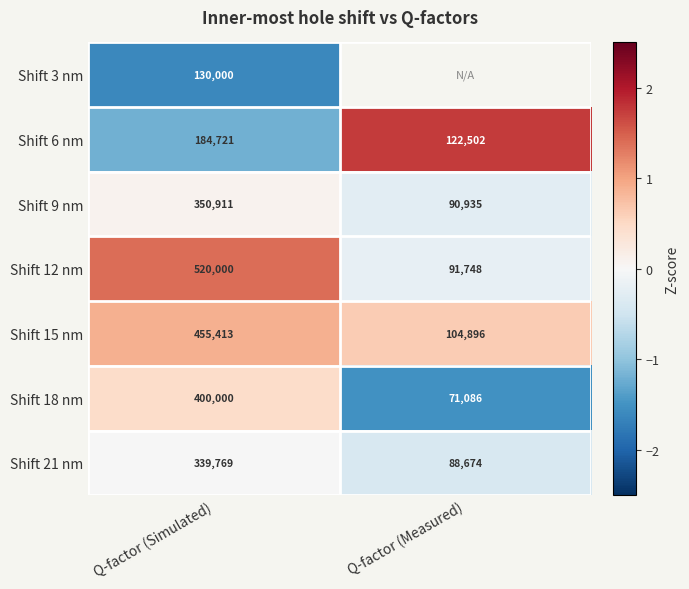

Which category has the highest value in the Shift 15 nm series?

Q-factor (Simulated)